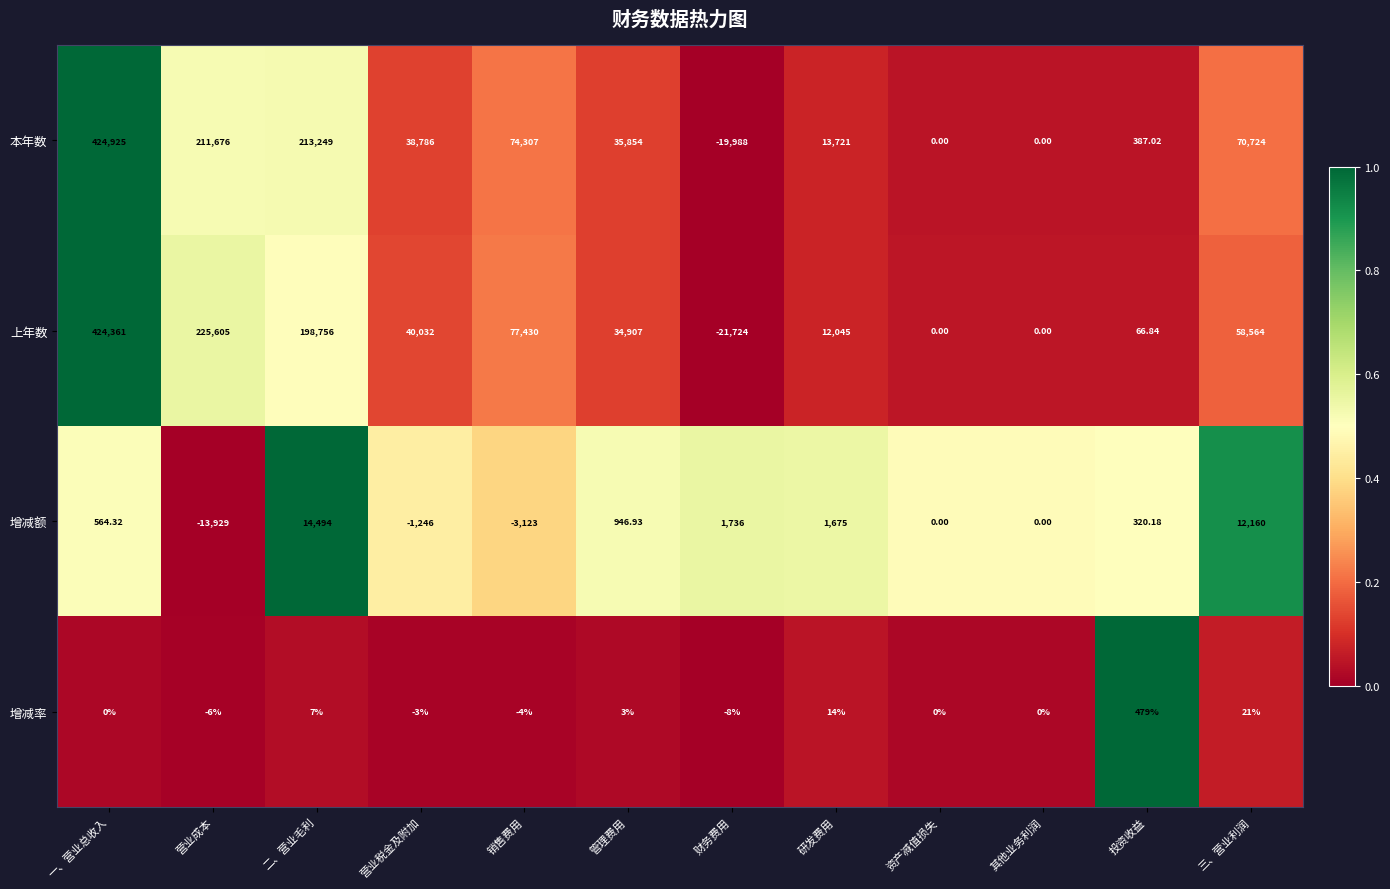

Which series has the largest range (max minus min)?

上年数